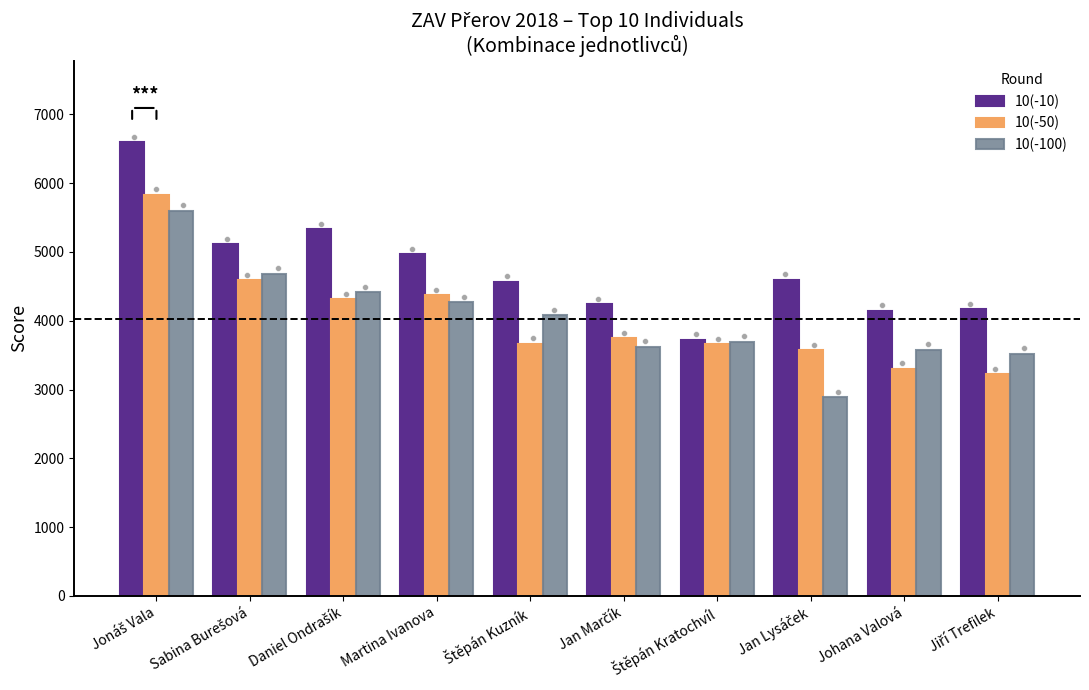

Which series has the largest total across all categories?

10(-10)